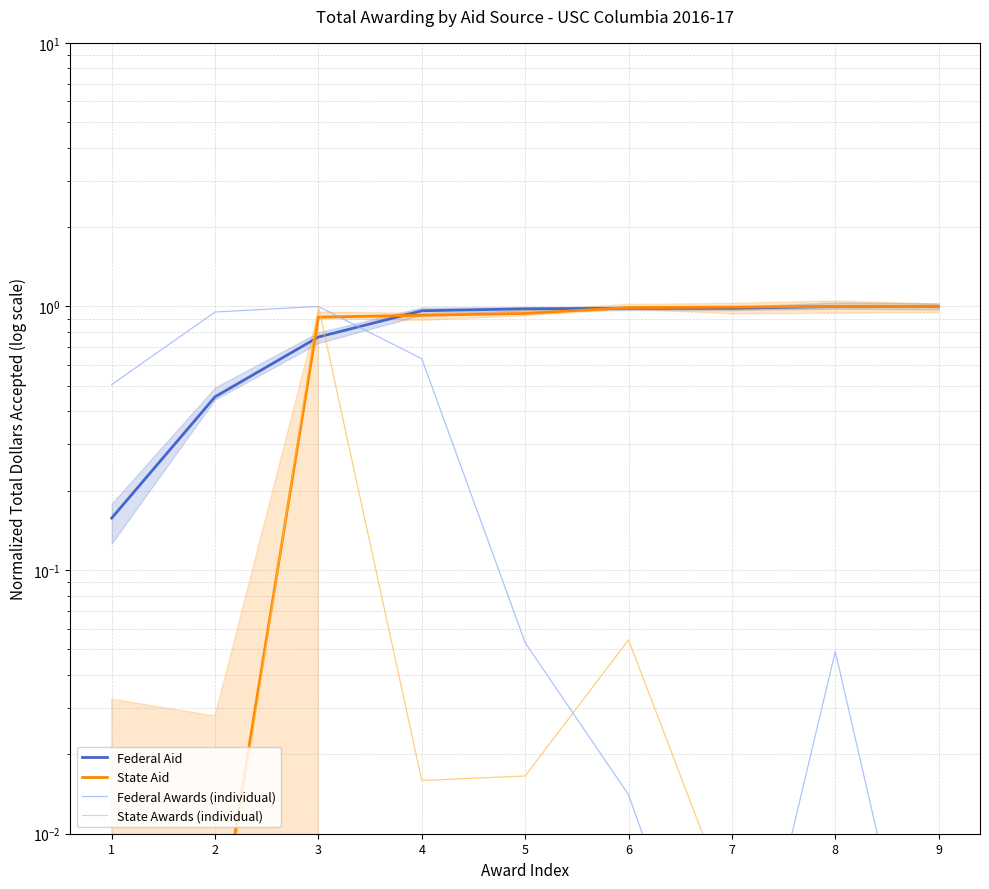

True or false: State Aid has more than 1 points higher than both neighbors.

False